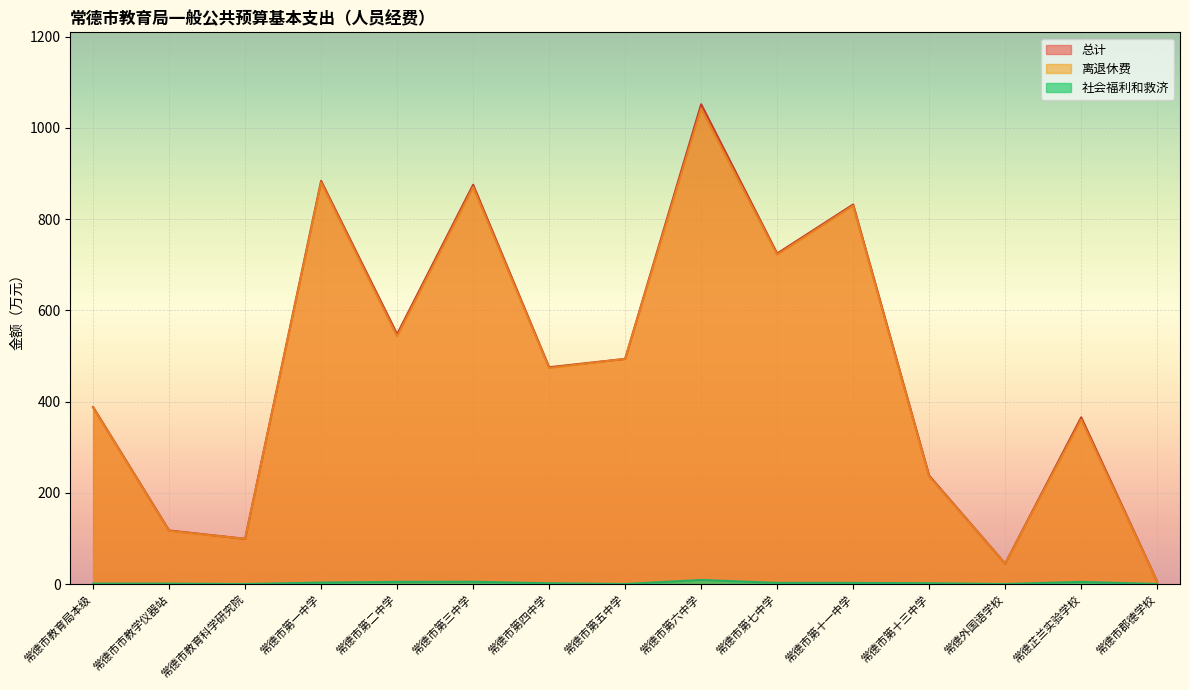

The 总计 series shows 237.4 at 常德市第十三中学. True or false?

True